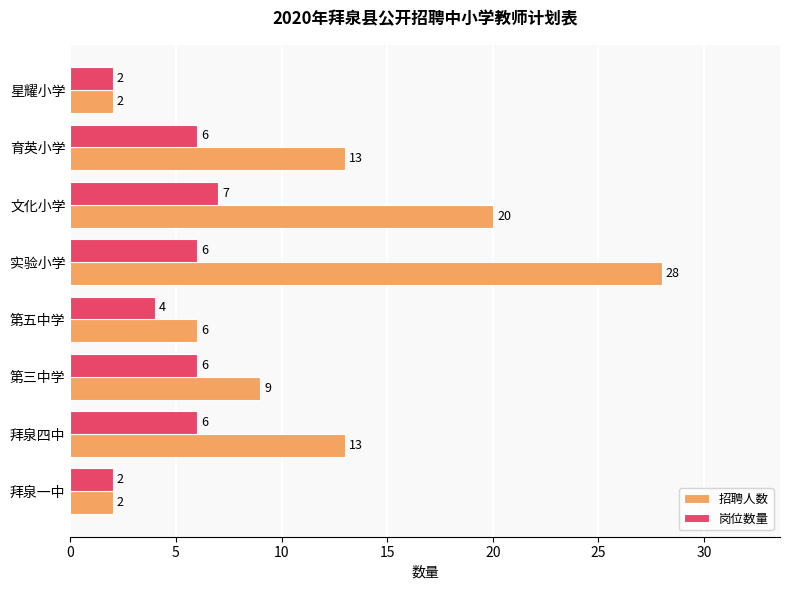

What is the greatest value displayed?

28